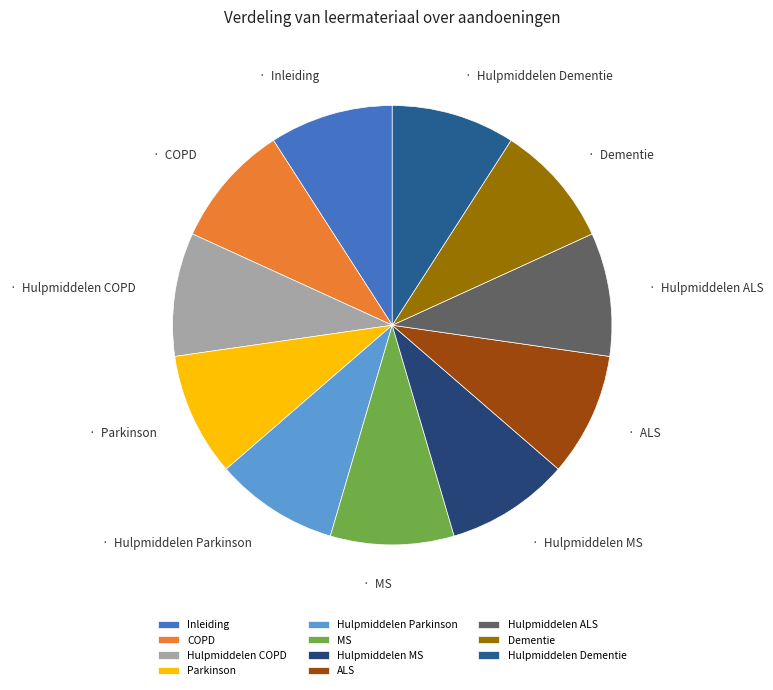

How many segments does this pie chart have?

11